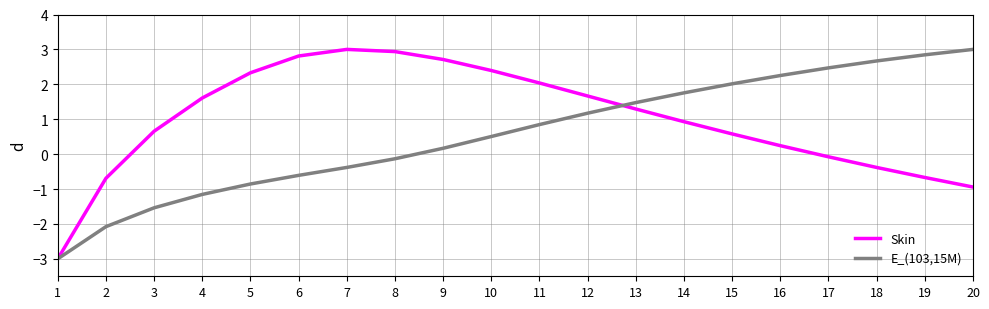

Which series changed the most between 5 and 16?

E_(103,15M)